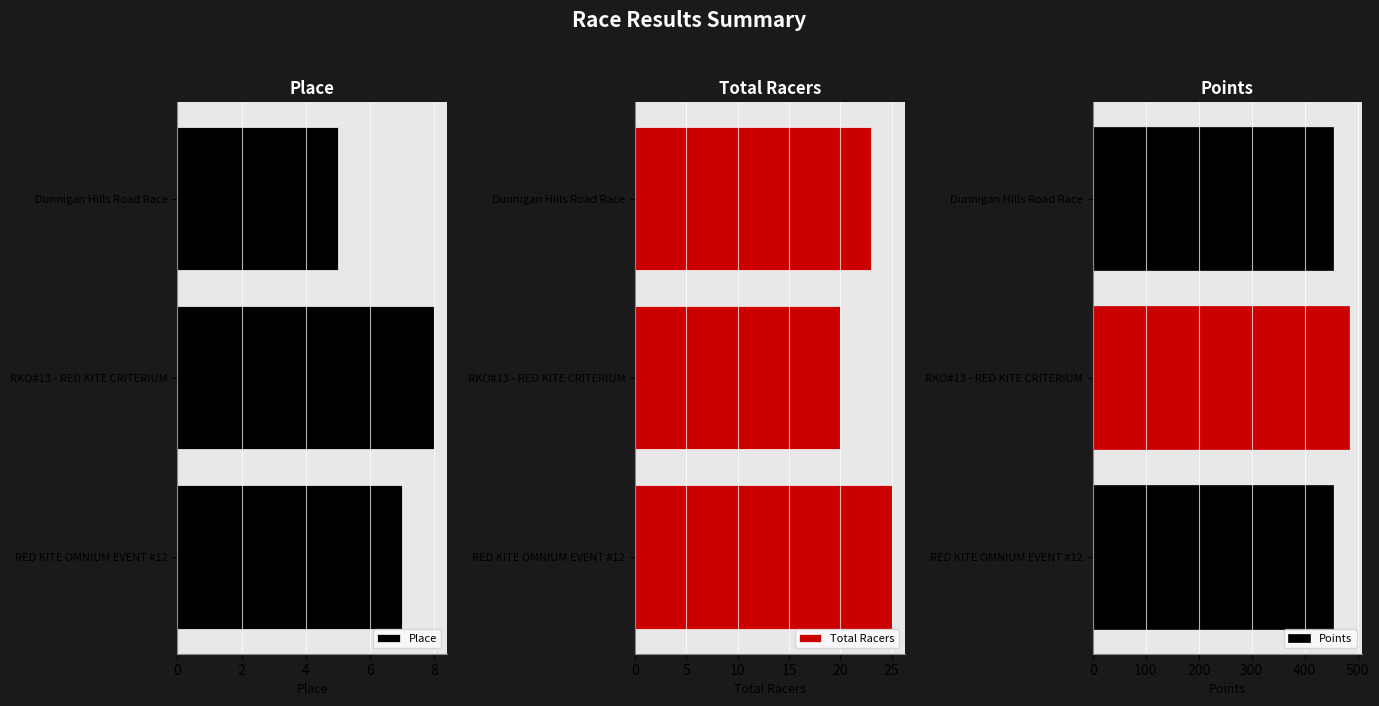

Where is Points nearest to the value 468?

Dunnigan Hills Road Race